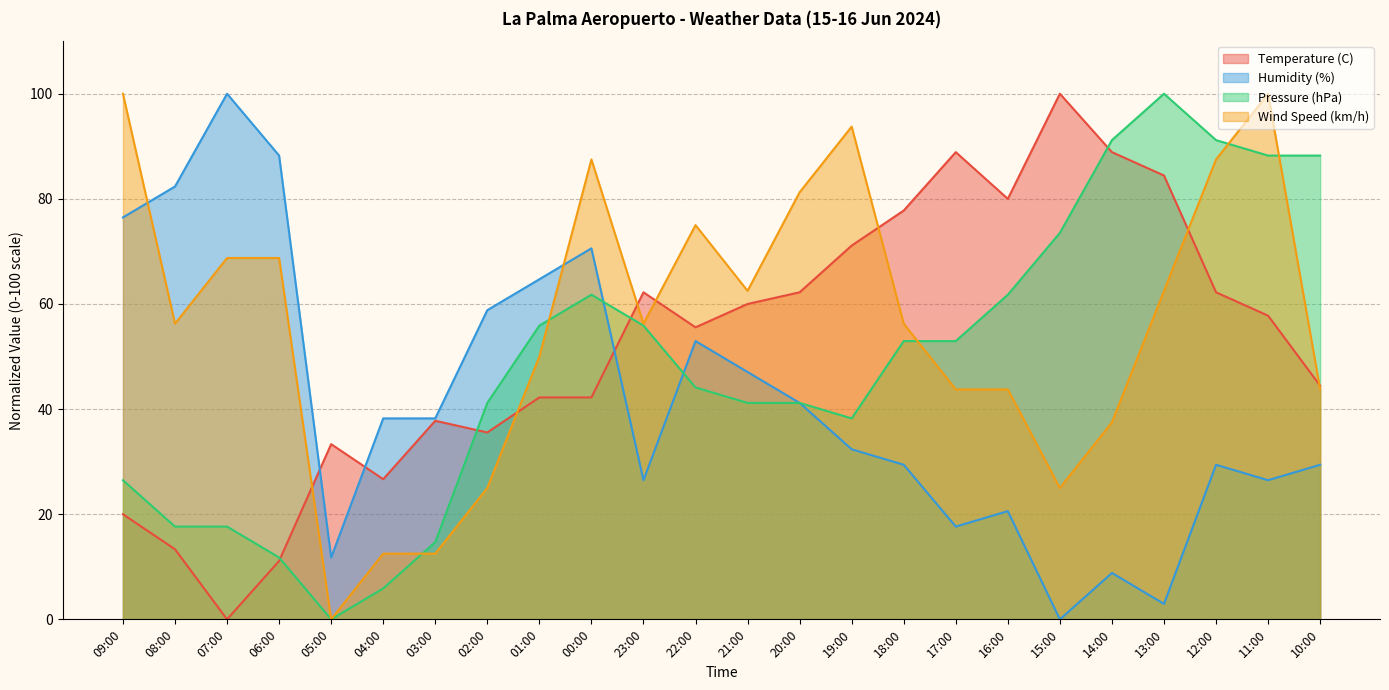

What are all the series names shown in the legend?

Temperature (C), Humidity (%), Pressure (hPa), Wind Speed (km/h)